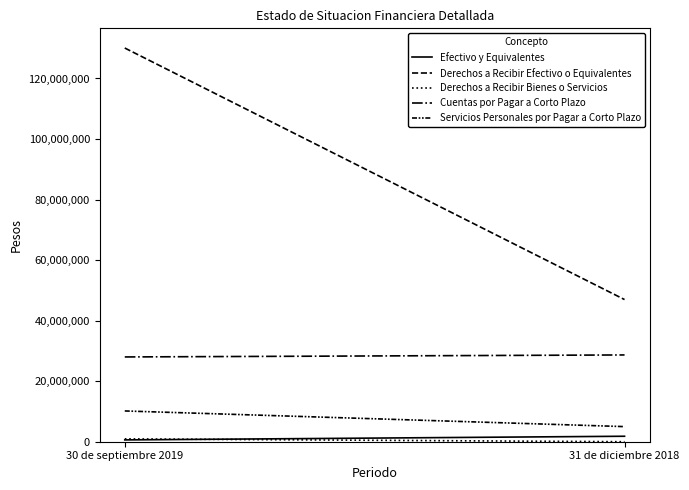

What is the difference between the highest and lowest values at 30 de septiembre 2019?

129468389